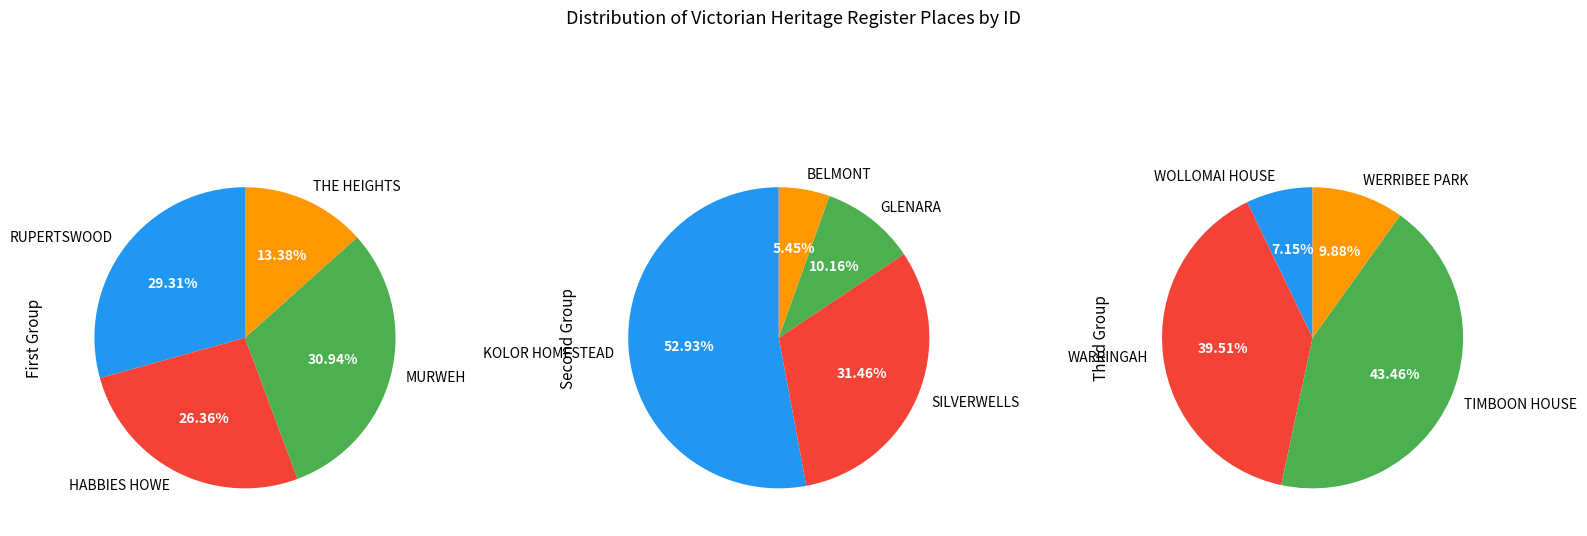

Which slice is the smallest?

BELMONT